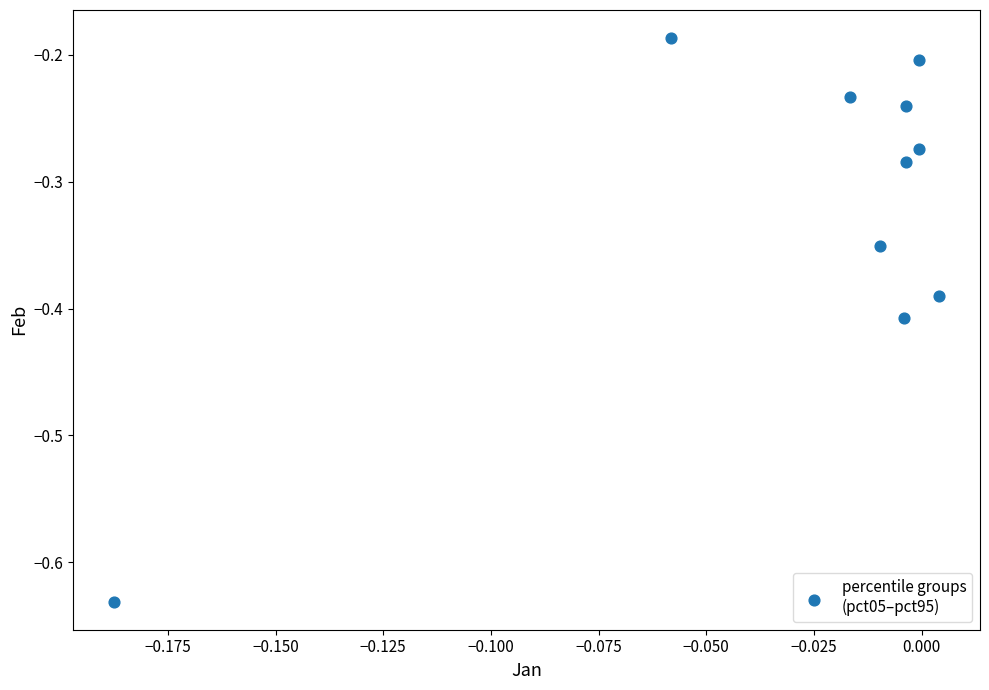

What is the range of Y values (max minus min)?

0.4